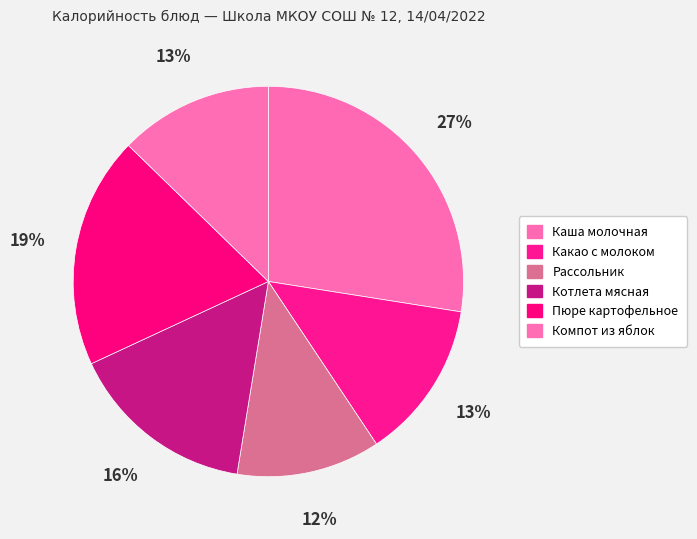

Rank the categories by value from highest to lowest.

Каша молочная, Пюре картофельное, Котлета мясная, Какао с молоком, Компот из яблок, Рассольник